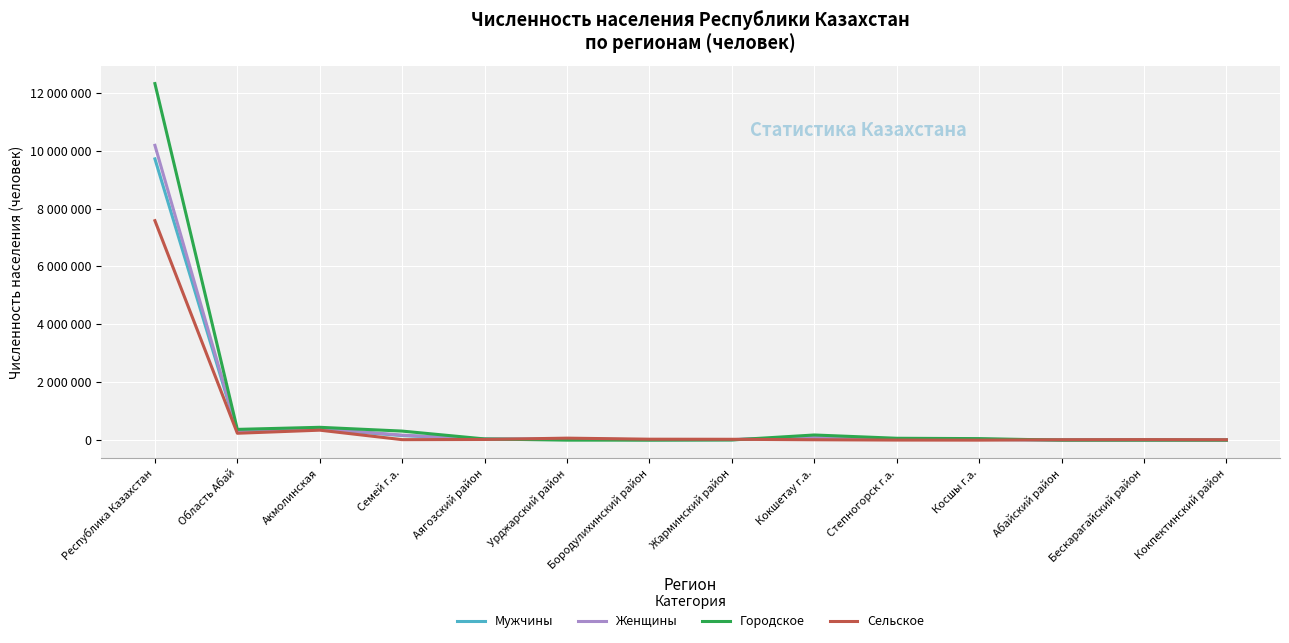

Between which two adjacent categories do Женщины and Сельское first intersect?

Аягозский район and Урджарский район